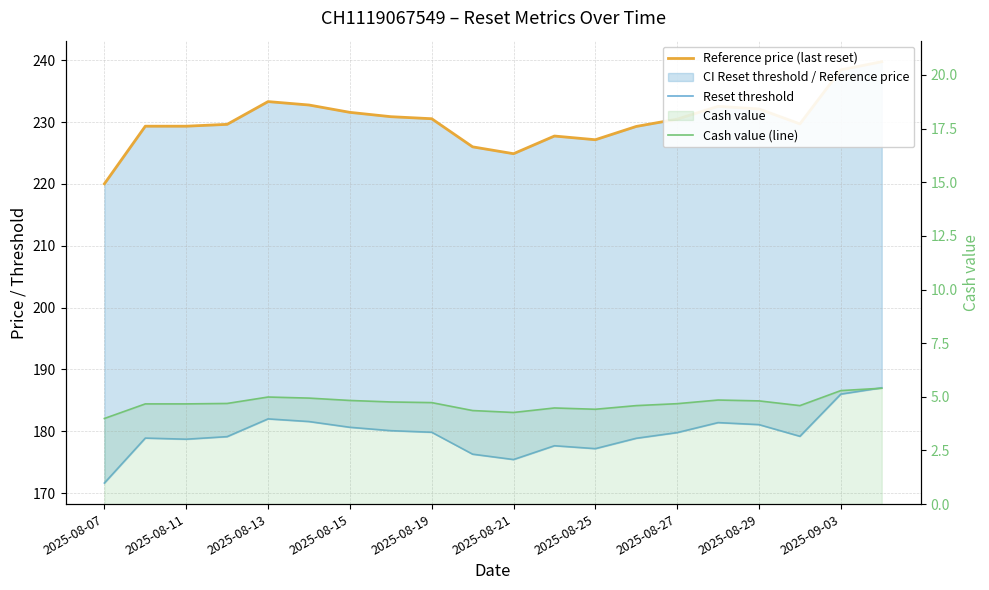

True or false: Reset threshold and Cash value (line) intersect in this chart.

False